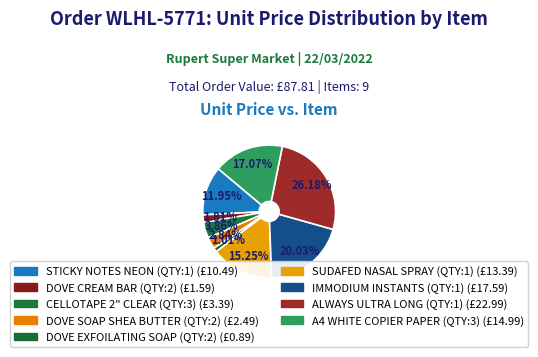

True or false: CELLOTAPE 2" CLEAR (QTY:3) accounts for 4% of the total.

True